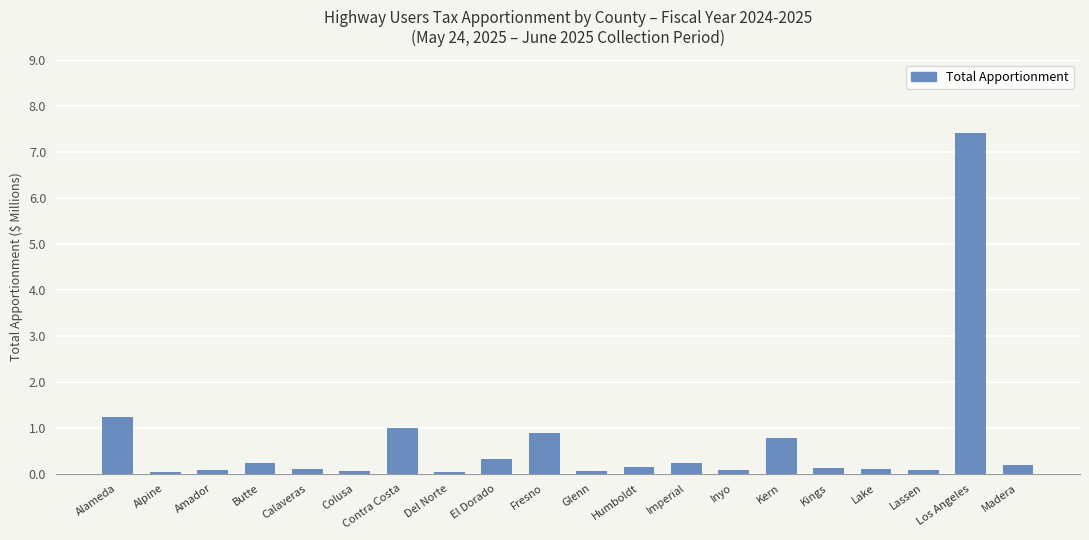

Where is the data nearest to the value 3?

Alameda